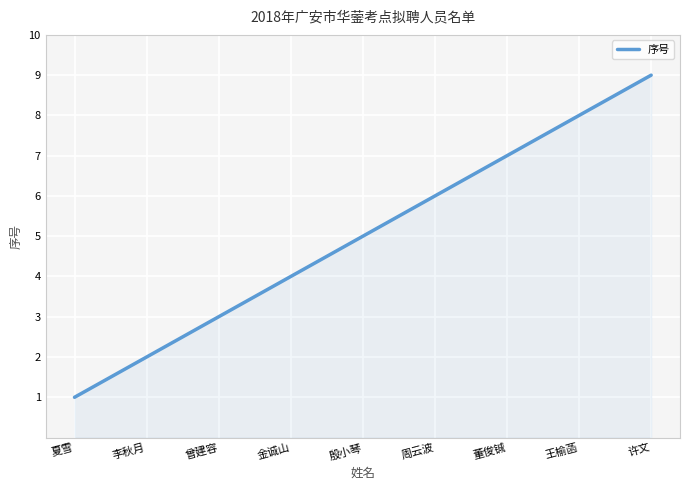

True or false: the data has more than 1 interior local peaks.

False